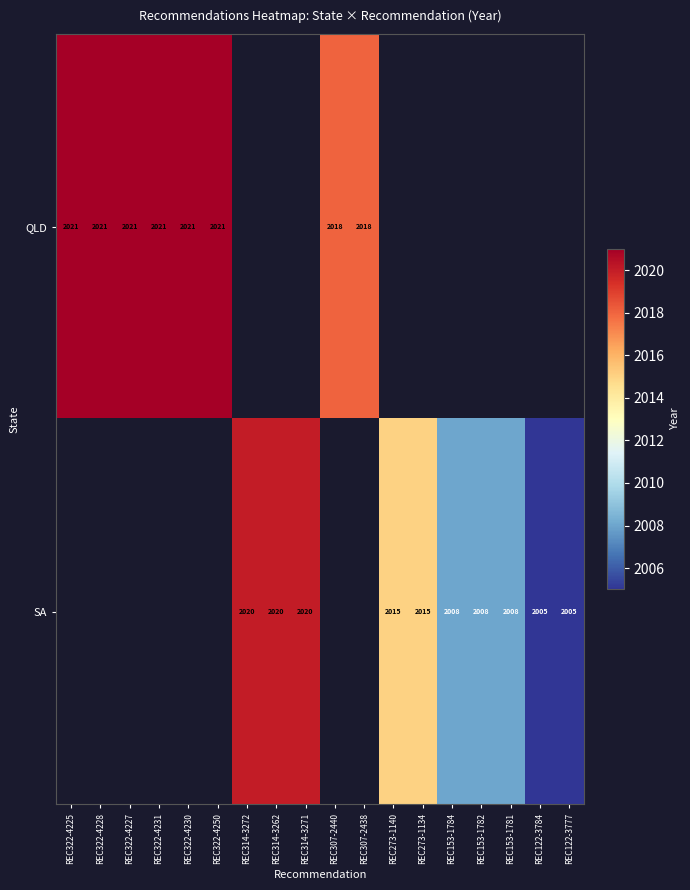

True or false: QLD has a value of 2021 at REC322-4225.

True